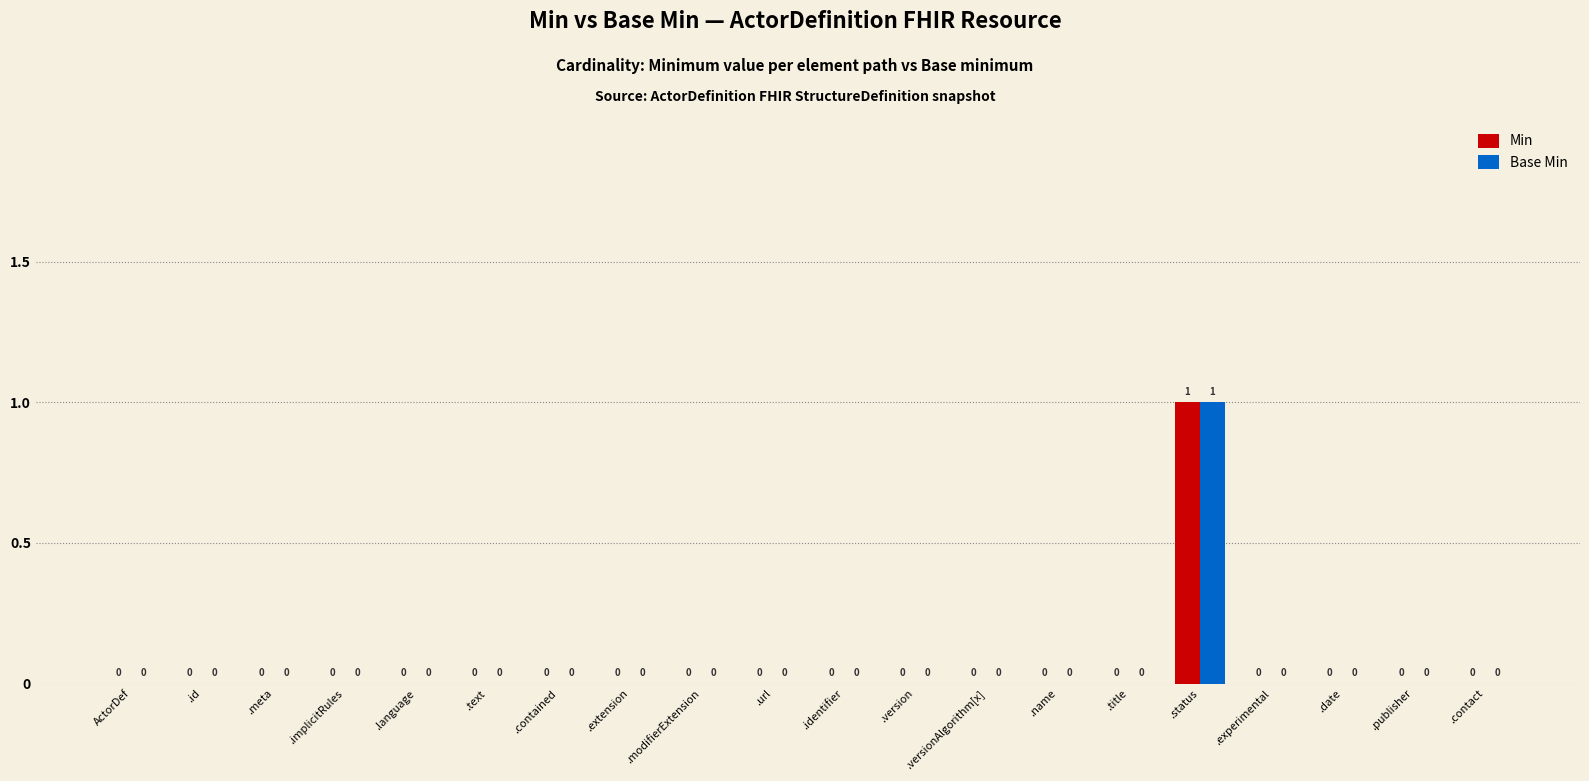

At which category is the sum across all series the highest?

.status